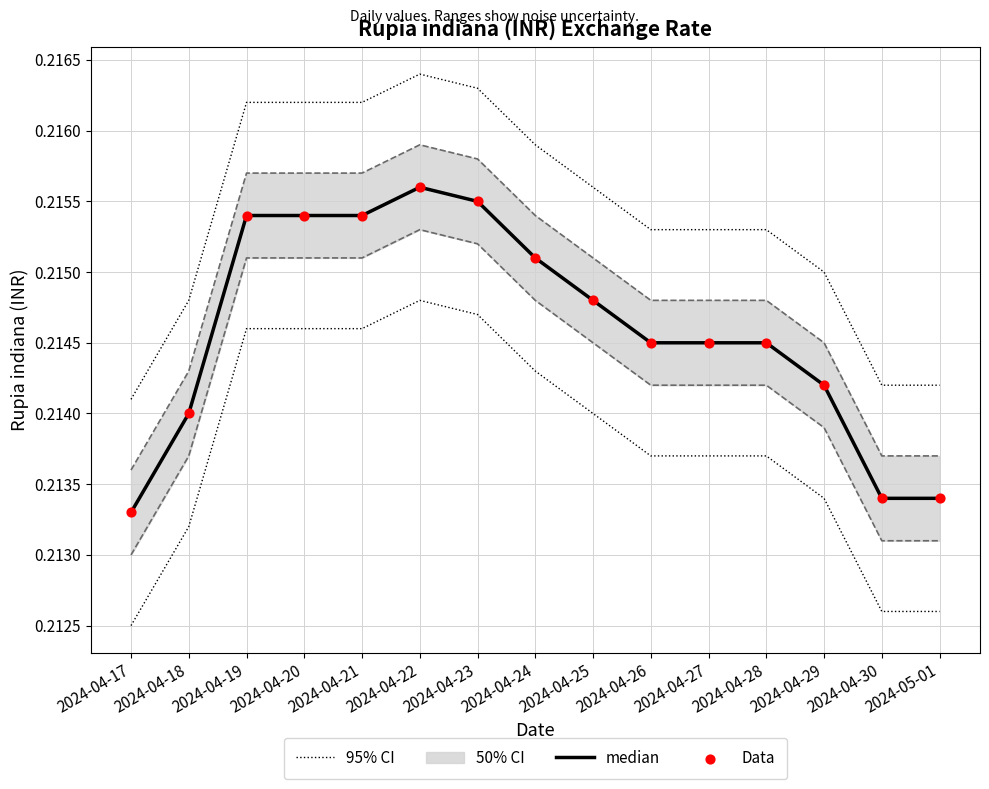

Which series has the widest spread of Y values?

95% CI